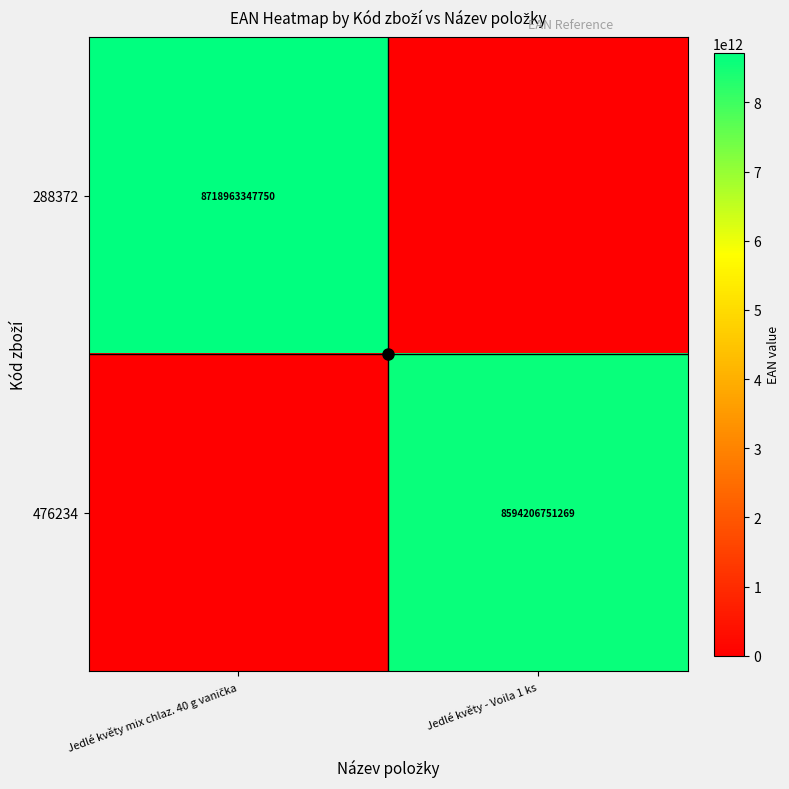

What is the total value across all series at Jedlé květy mix chlaz. 40 g vanička?

8718963347750